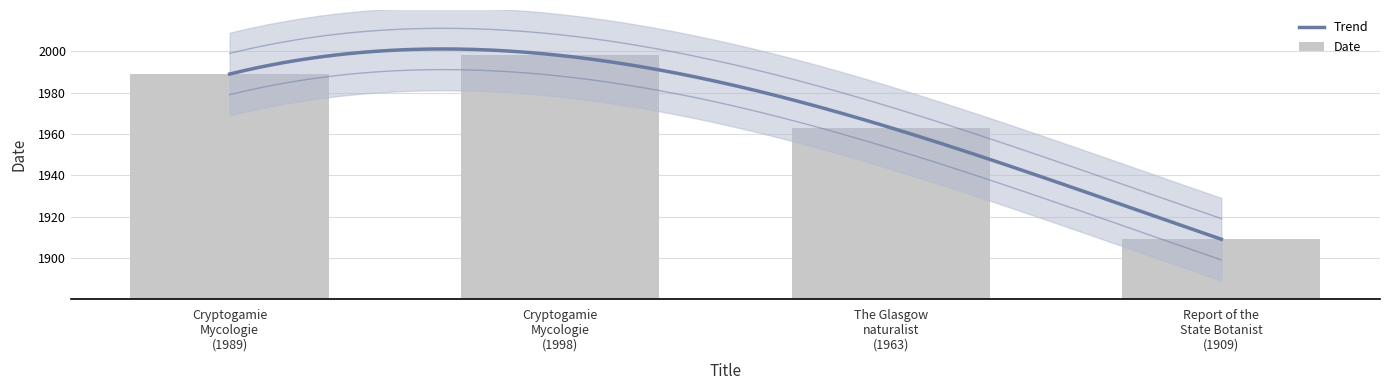

Does the chart contain stacked bars?

No